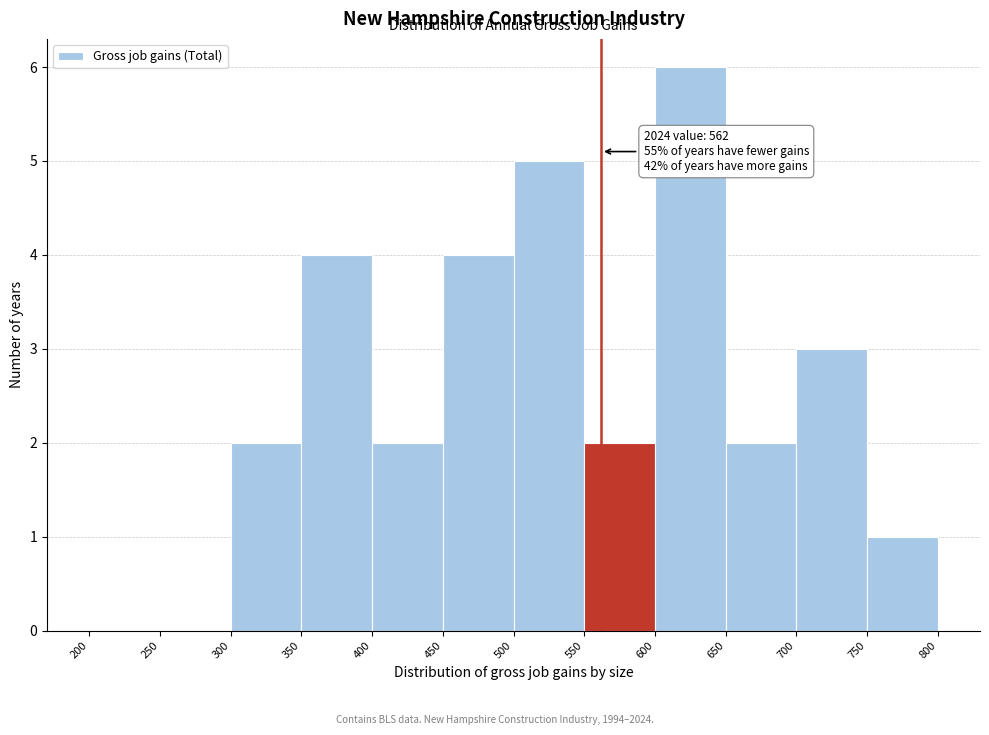

Over which range of the x-axis is the bar tallest?

600 to 650